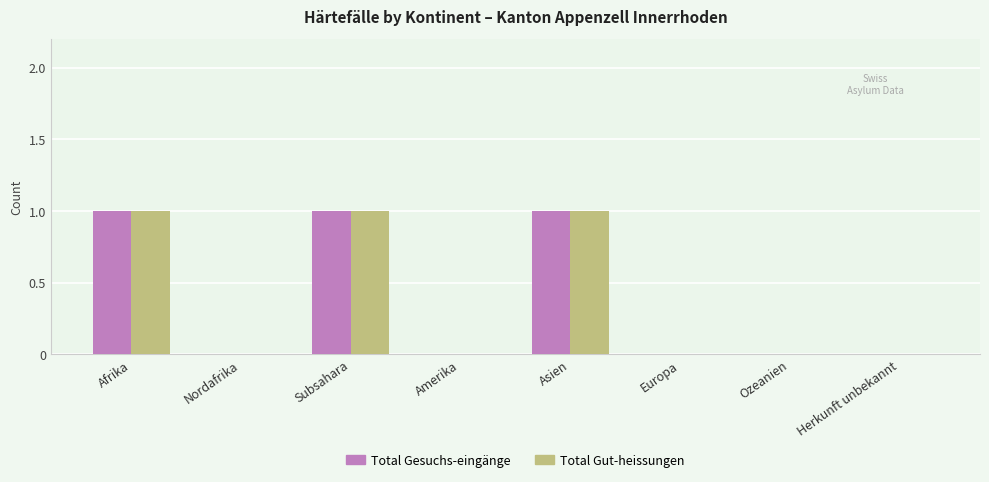

What is the sum of all Total Gesuchs-eingänge values?

3